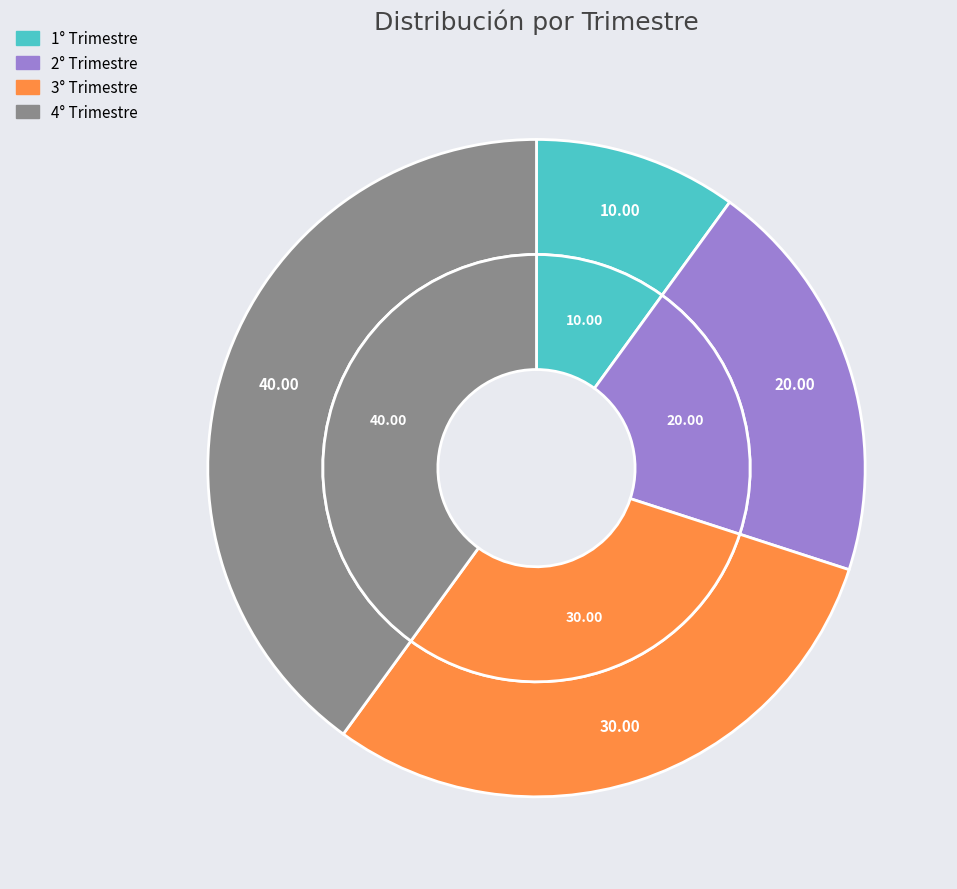

Rank the categories by value from lowest to highest.

1° Trimestre, 2° Trimestre, 3° Trimestre, 4° Trimestre